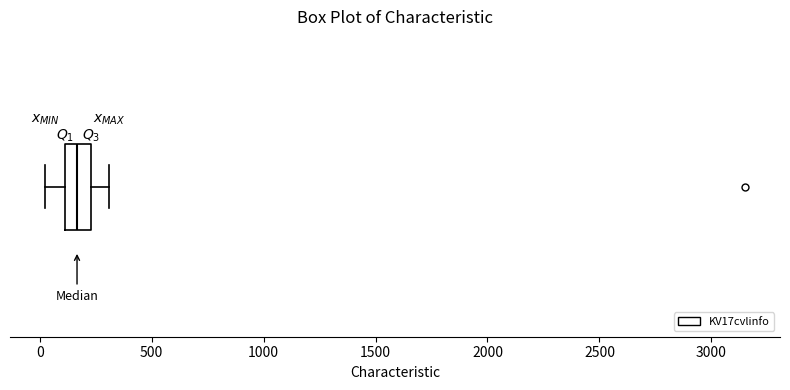

Read this box plot against the x-axis: the position of the median line, the range covered by the box, and the ends of both whiskers. The values are not printed on the chart, so give them approximately, as read against the axis.

median 150, box 100 to 250, whiskers 0 to 300